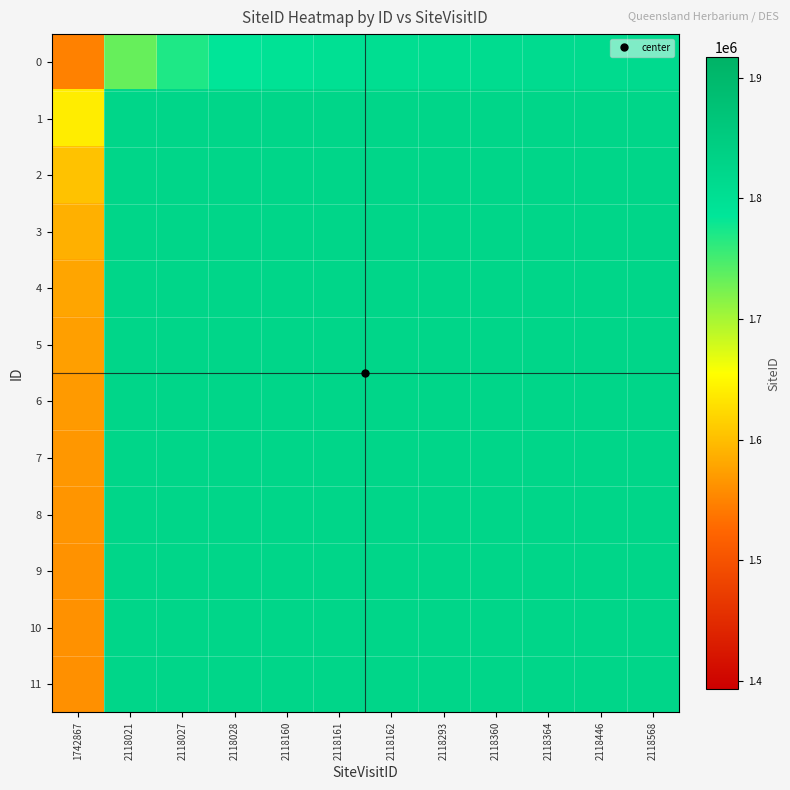

Count the number of data series in this chart.

12